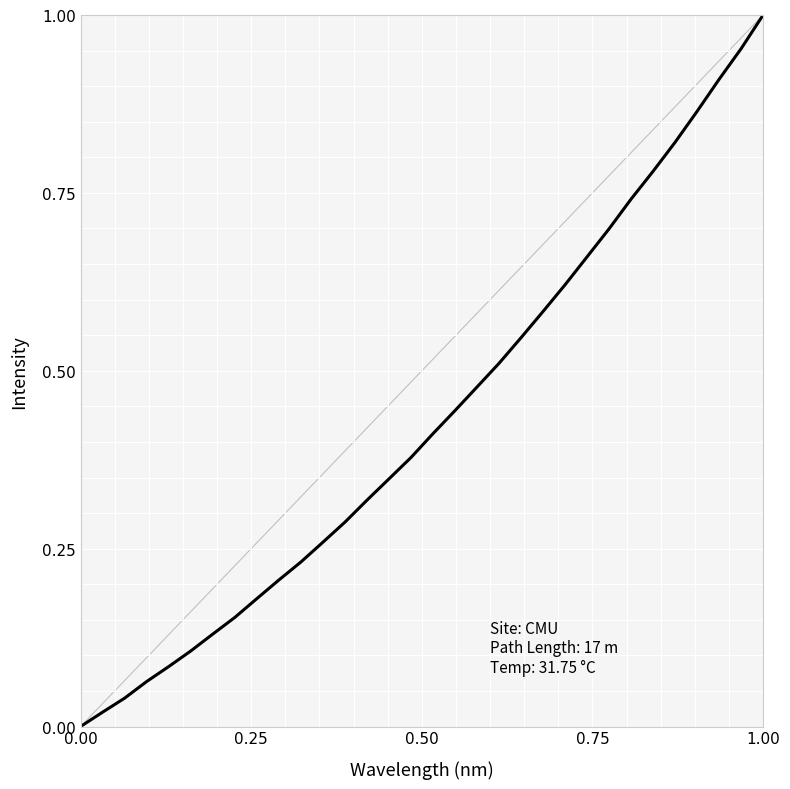

What is the difference between the maximum and second lowest values?

1.0